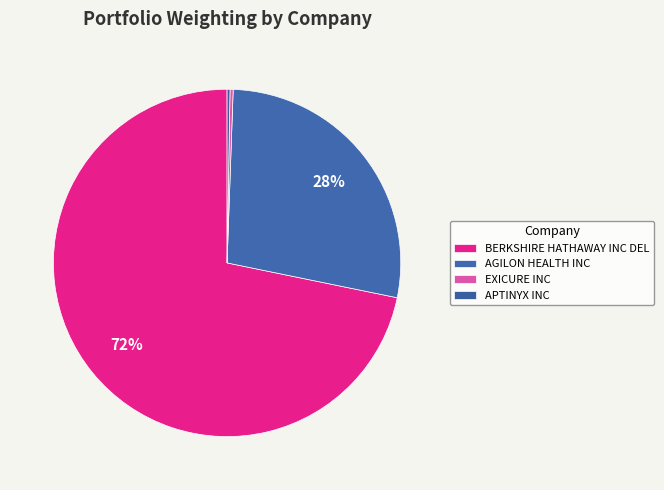

How much of the chart is everything except APTINYX INC?

99.7%